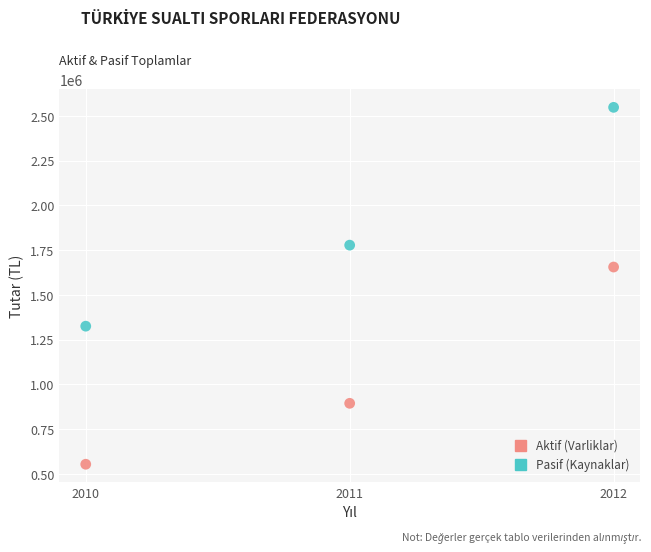

In the Pasif (Kaynaklar) series, what Y value is closest to 1936971?

1778315.9